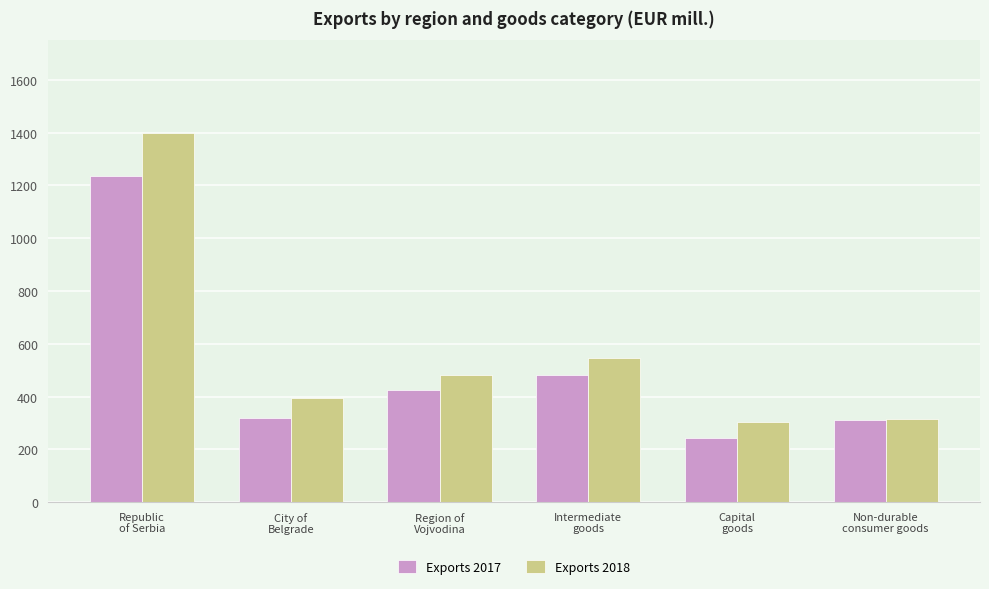

List the series in order of their peak value, lowest first.

Exports 2017, Exports 2018